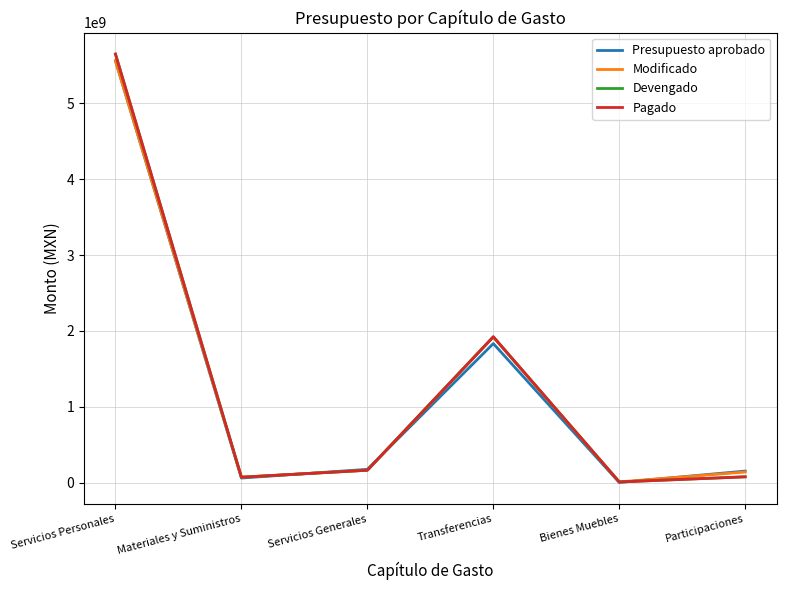

After their last crossing, which series has the higher values: Modificado or Presupuesto aprobado?

Presupuesto aprobado